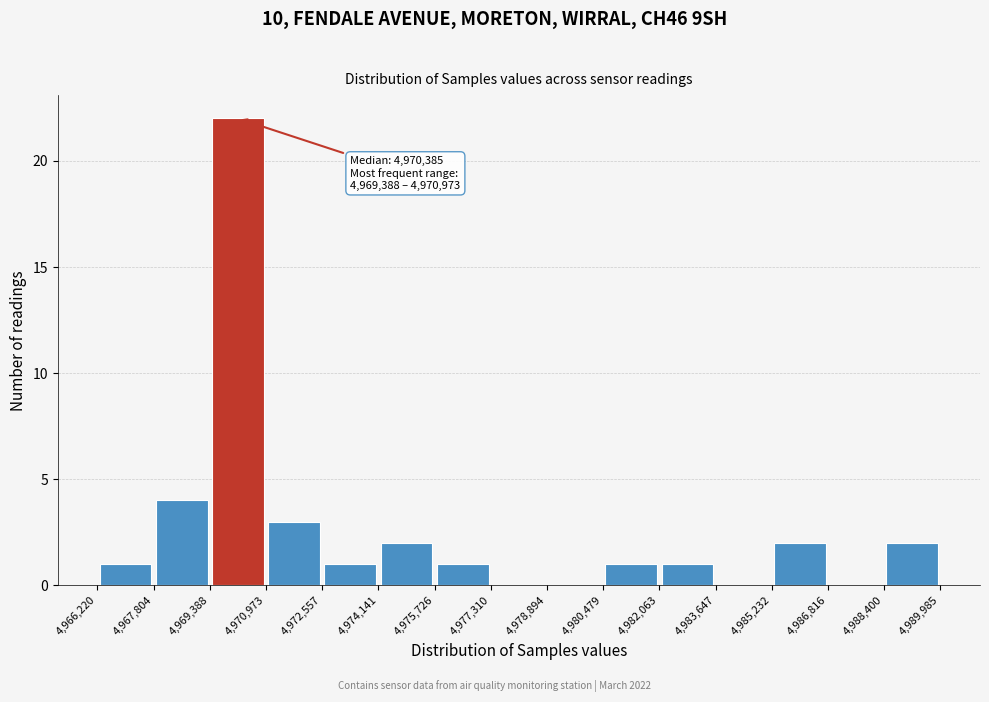

Over which range of the x-axis is the bar tallest?

4,969,388 to 4,970,973